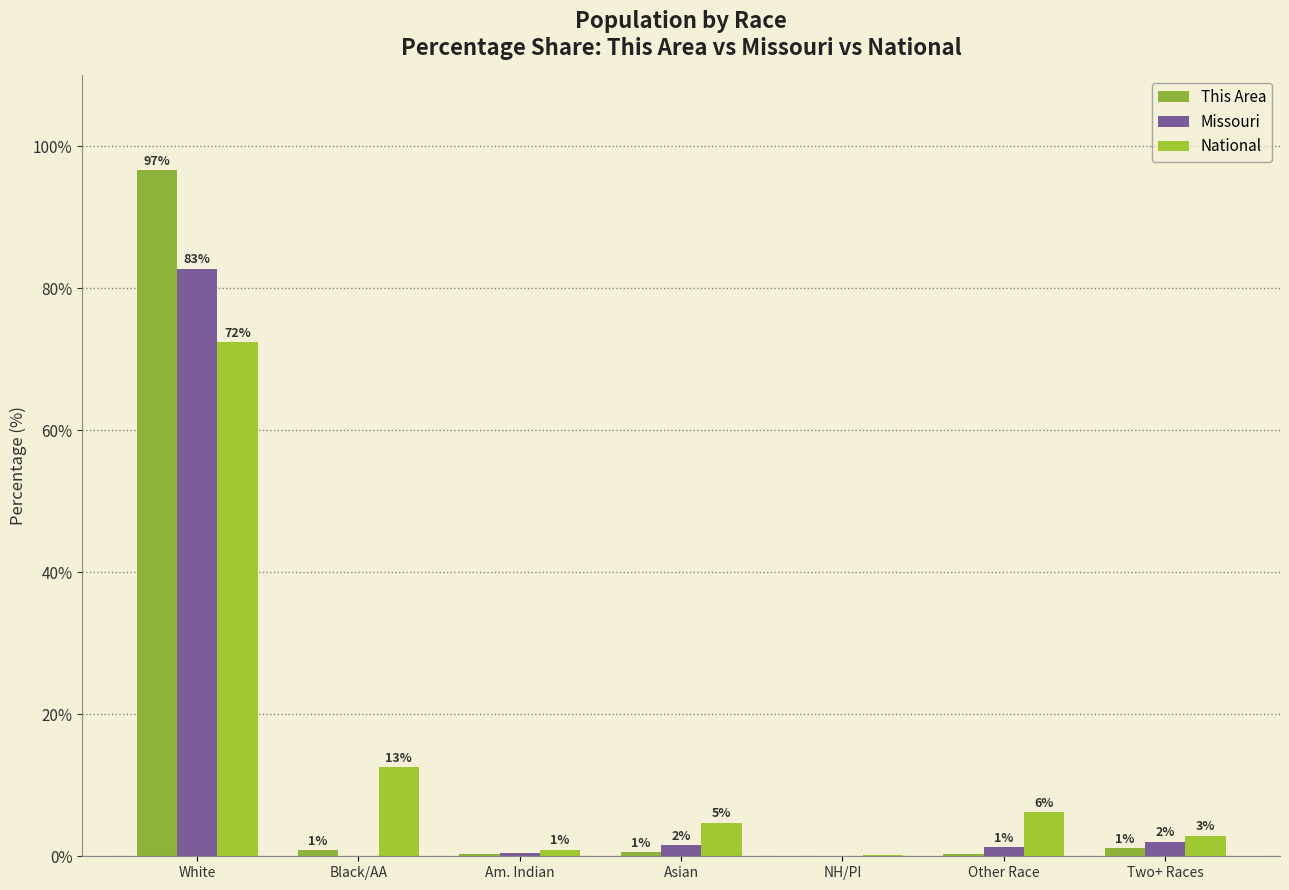

What is the total value across all series at Two+ Races?

6.1